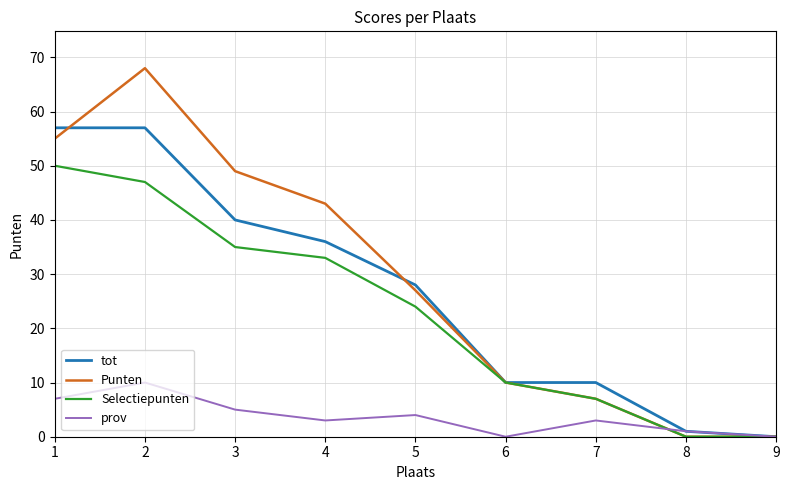

Reading right to left, list all the values displayed in this chart.

tot: 9=0	8=1	7=10	6=10	5=28	4=36	3=40	2=57	1=57
Punten: 9=0	8=0	7=7	6=10	5=27	4=43	3=49	2=68	1=55
Selectiepunten: 9=0	8=0	7=7	6=10	5=24	4=33	3=35	2=47	1=50
prov: 9=0	8=1	7=3	6=0	5=4	4=3	3=5	2=10	1=7